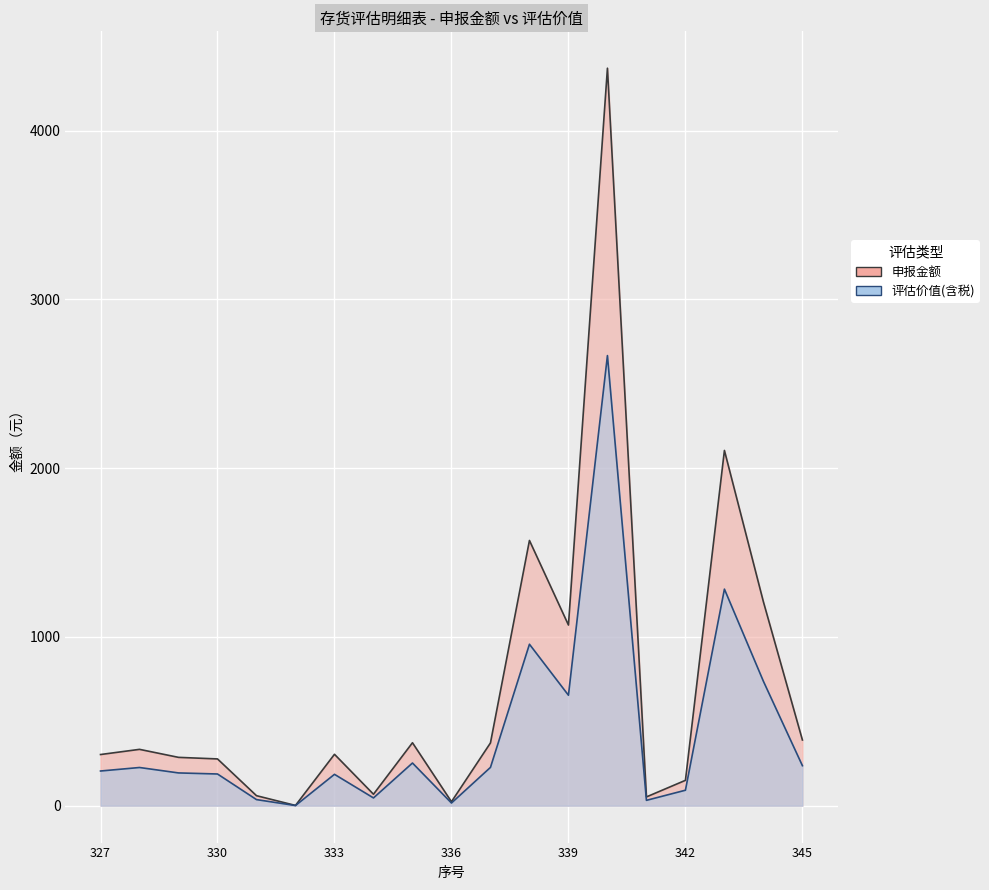

Which series changed the most between 333 and 337?

申报金额